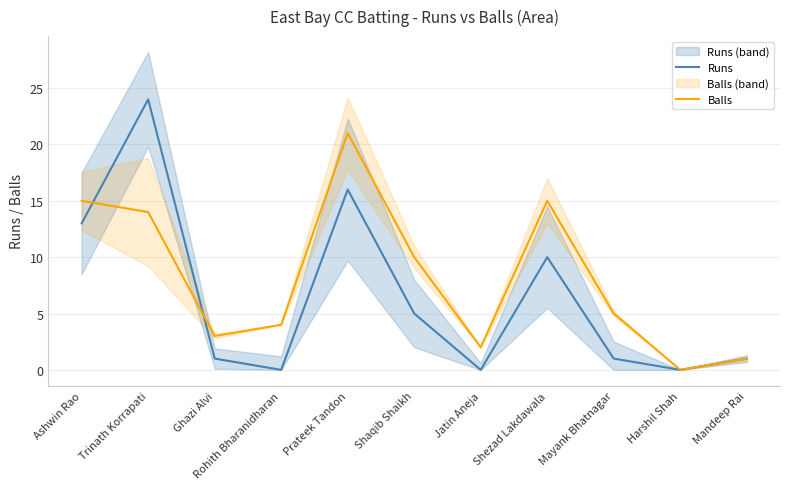

What is the difference between the Runs values at Trinath Korrapati and Ghazi Alvi?

23